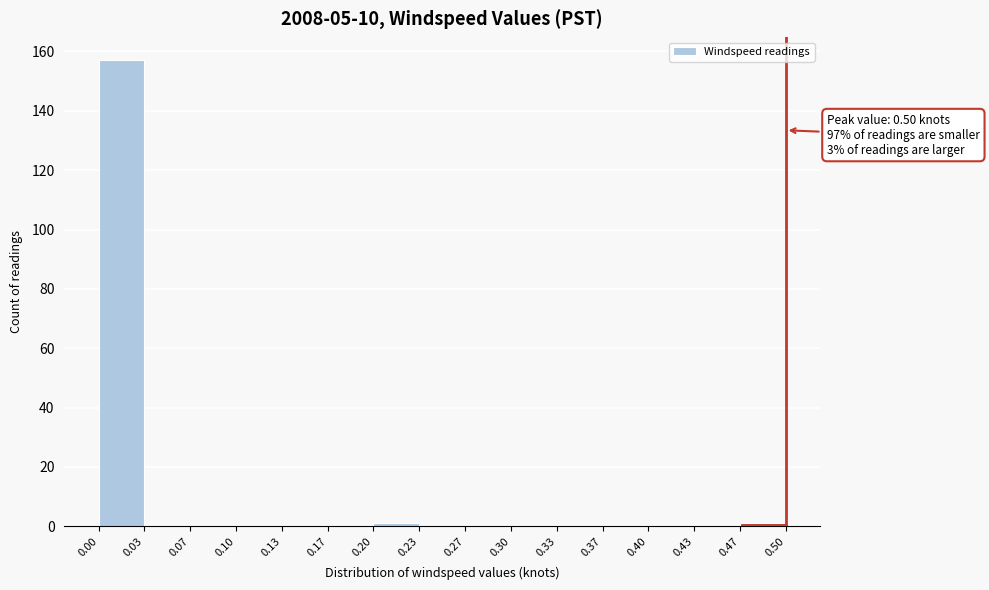

Which range on the x-axis has the tallest bar?

0.00 to 0.03